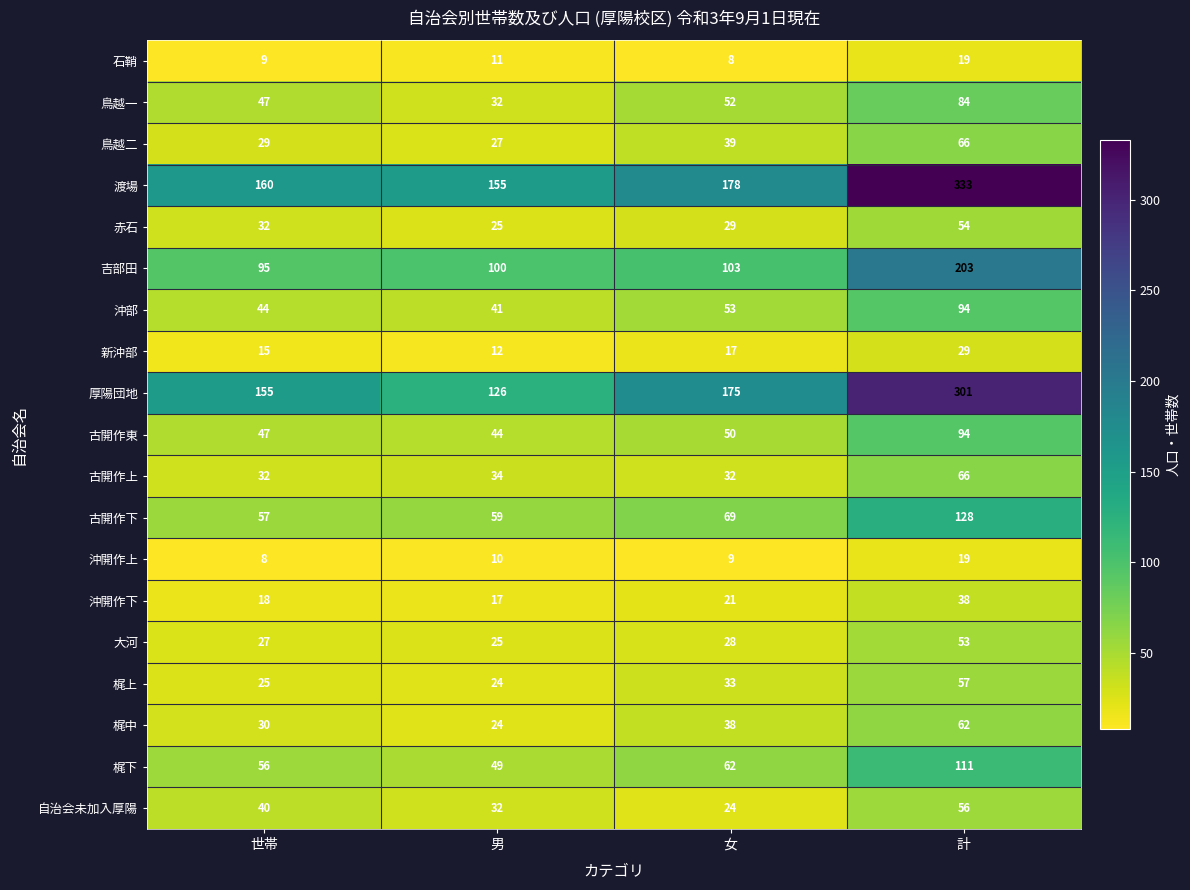

What is the sum of the 古開作上 values at 男 and 計?

100